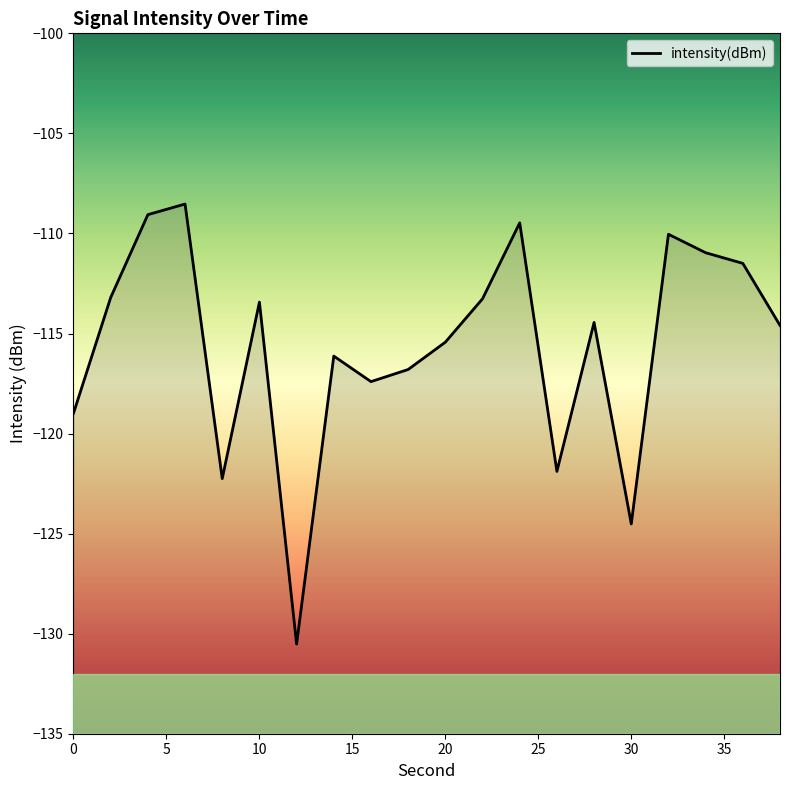

Where is the first local minimum?

8